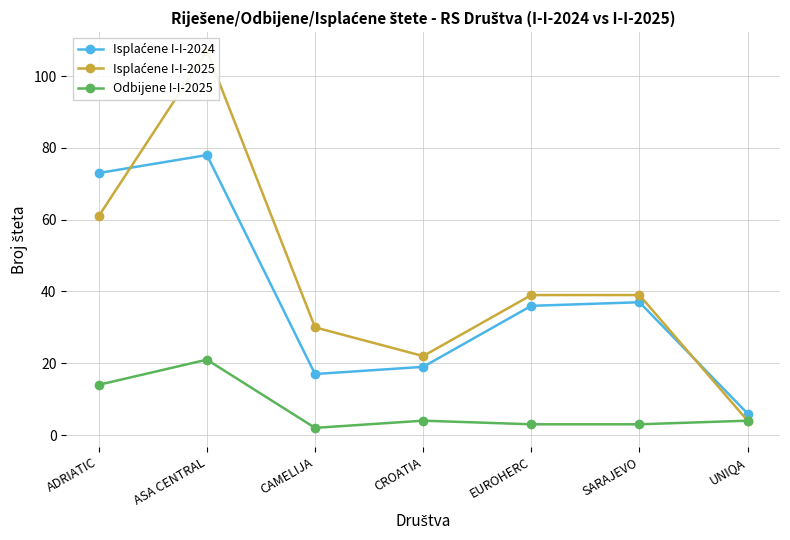

At which label does Odbijene I-I-2025 reach its peak?

ASA CENTRAL